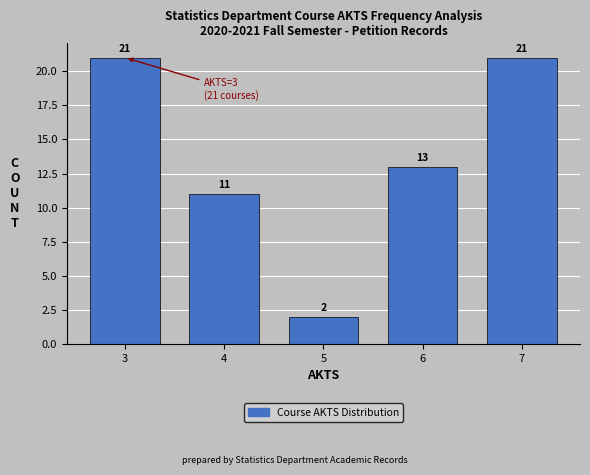

Reading left to right, list every bar in this chart as the range it spans on the x-axis followed by its height.

2.5 to 3.5: 21
3.5 to 4.5: 11
4.5 to 5.5: 2
5.5 to 6.5: 13
6.5 to 7.5: 21